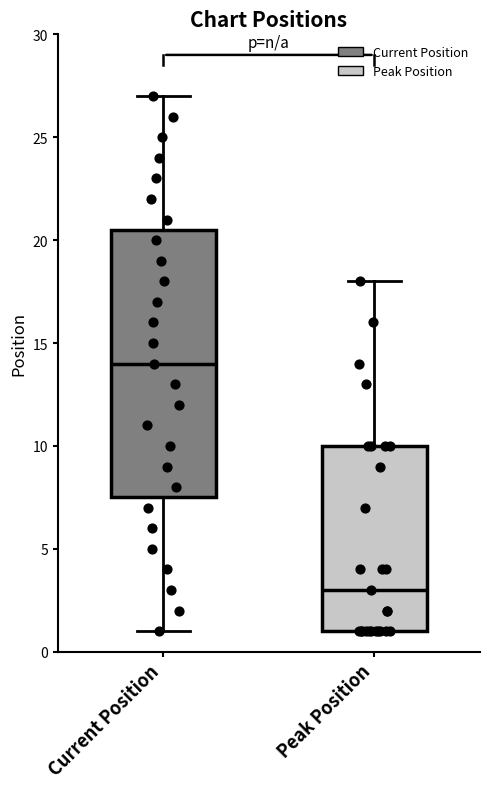

Reading left to right, transcribe this box plot: for each box, give where its median line is, the range the box spans, and where its two whiskers end, as read against the y-axis. The values are not printed on the chart, so give them approximately, as read against the axis.

Current Position: median 14.0, box 7.5 to 20.5, whiskers 1.0 to 27.0
Peak Position: median 3.0, box 1.0 to 10.0, whiskers 1.0 to 18.0